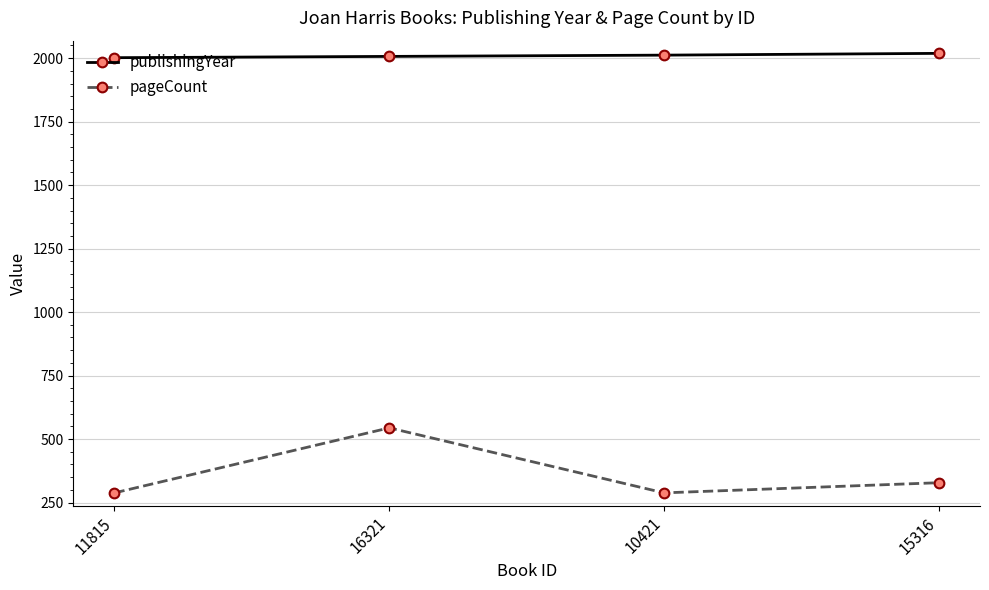

At 16321, list the series in order from smallest to largest.

pageCount, publishingYear